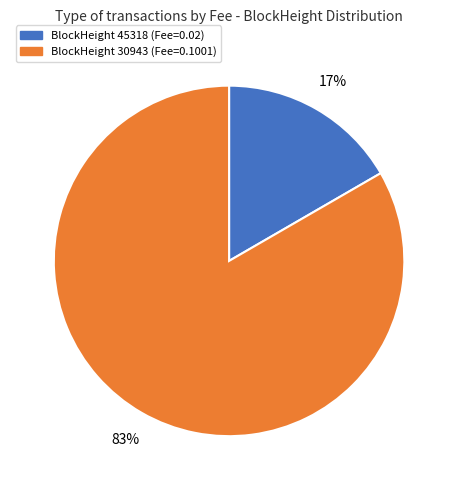

Is there any slice that represents more than half of the pie?

Yes